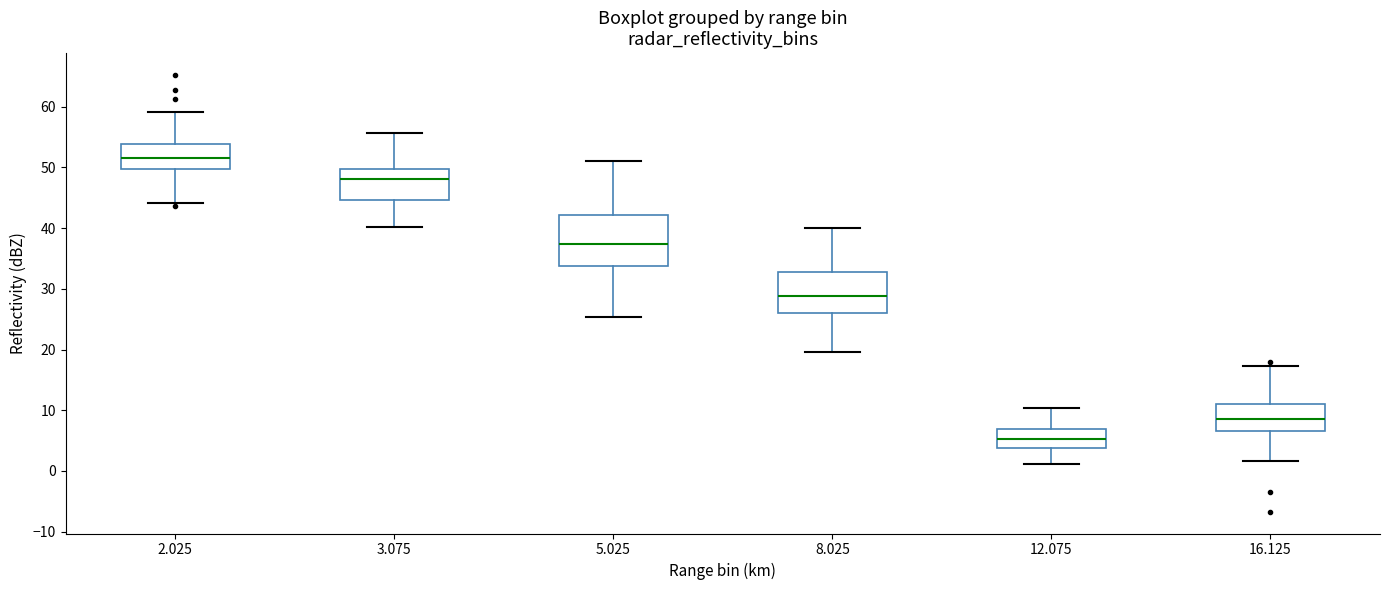

Which box is the tallest, from its lower edge to its upper edge?

5.025